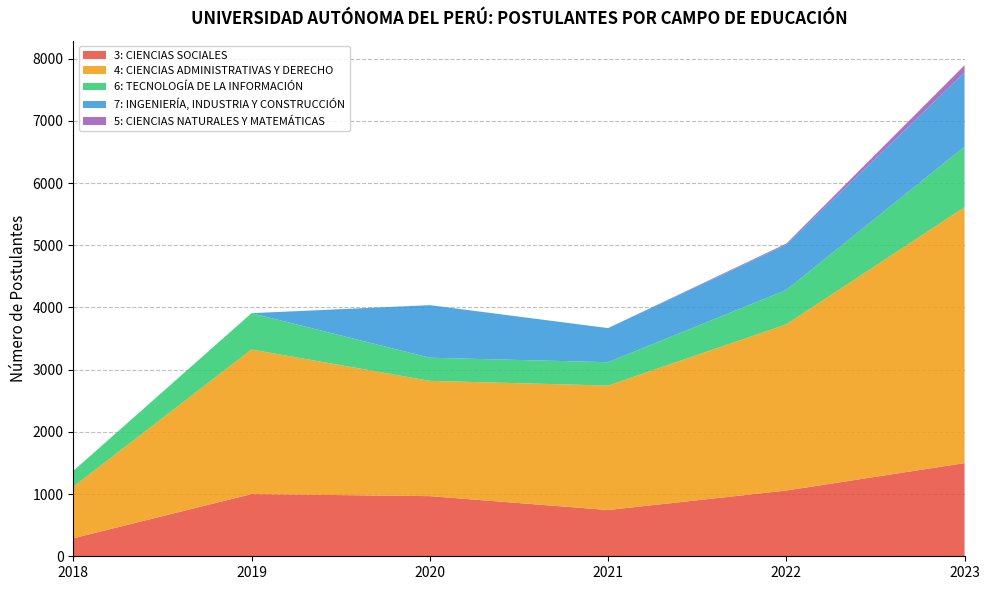

Reading left to right, transcribe all the data shown in this chart.

3: CIENCIAS SOCIALES: 2018=289	2019=1000	2020=967	2021=744	2022=1057	2023=1498
4: CIENCIAS ADMINISTRATIVAS Y DERECHO: 2018=828	2019=2324	2020=1853	2021=2000	2022=2671	2023=4113
6: TECNOLOGÍA DE LA INFORMACIÓN: 2018=255	2019=584	2020=372	2021=376	2022=553	2023=974
7: INGENIERÍA, INDUSTRIA Y CONSTRUCCIÓN: 2018=0	2019=0	2020=845	2021=548	2022=727	2023=1192
5: CIENCIAS NATURALES Y MATEMÁTICAS: 2018=0	2019=0	2020=0	2021=0	2022=18	2023=117